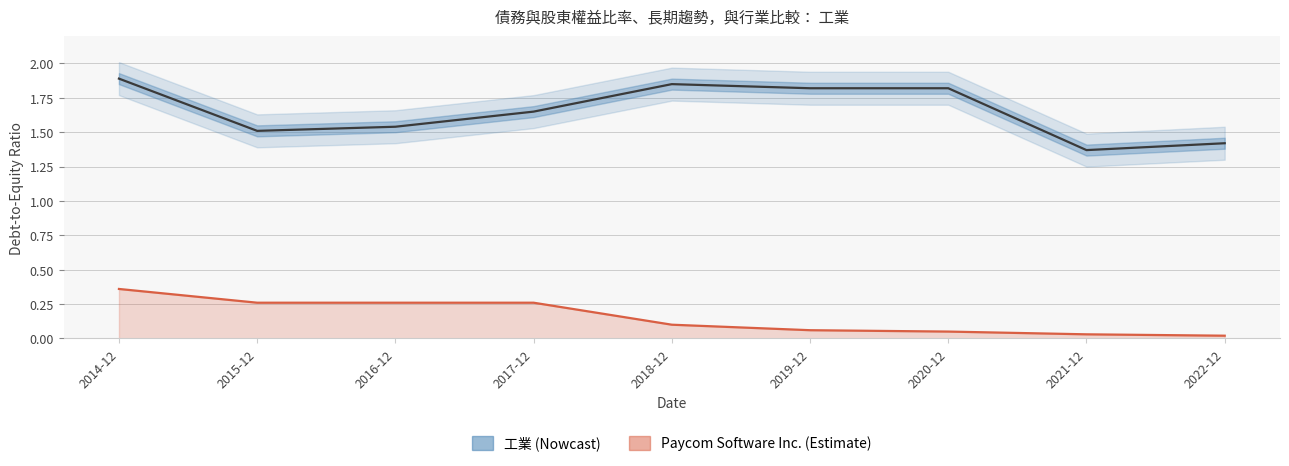

True or false: 工業 and Paycom Software Inc. intersect in this chart.

False